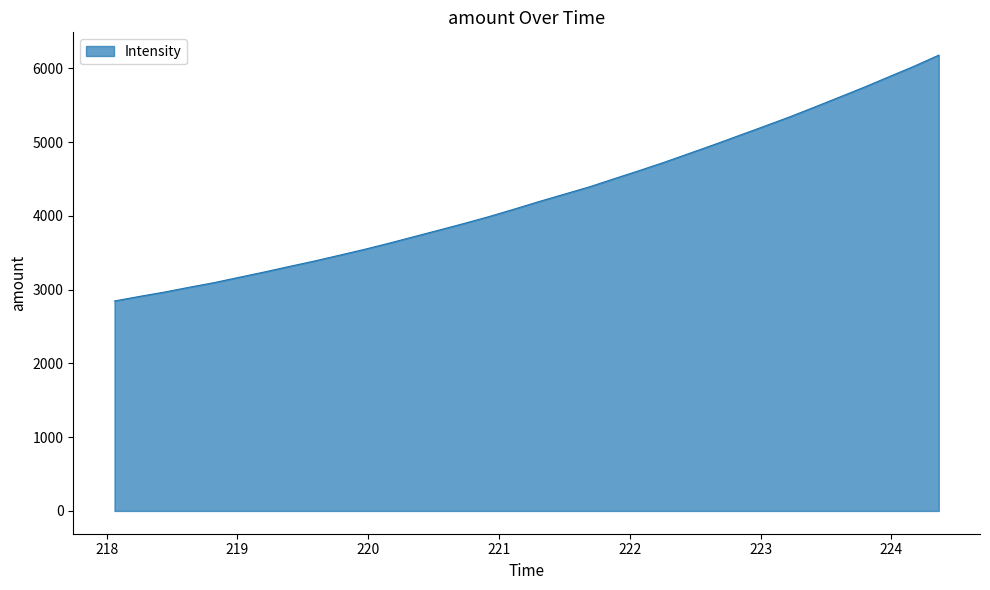

What is the smallest value displayed?

2846.3